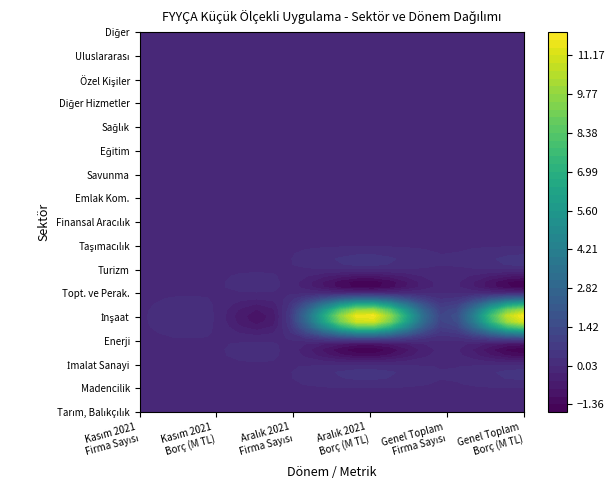

Reading left to right, what are all the values shown in this chart?

Tarım, Balıkçılık, Avcılık ve Ormancılık: 0=0	1=0	2=0	3=0	4=0	5=0
Madencilik ve Taşocakçılığı: 0=0	1=0	2=0	3=0	4=0	5=0
İmalat Sanayi: 0=0	1=0	2=0	3=0	4=0	5=0
Enerji: 0=0	1=0	2=0	3=0	4=0	5=0
İnşaat: 0=0	1=0	2=1	3=12	4=1	5=12
Topt. ve Perak. Tic.: 0=0	1=0	2=0	3=0	4=0	5=0
Turizm: 0=0	1=0	2=0	3=0	4=0	5=0
Taşımacılık, Depolama ve Haberleşme: 0=0	1=0	2=0	3=0	4=0	5=0
Finansal Aracılık: 0=0	1=0	2=0	3=0	4=0	5=0
Emlak Kom., Kiralama: 0=0	1=0	2=0	3=0	4=0	5=0
Savunma ve Kamu Yönetimi: 0=0	1=0	2=0	3=0	4=0	5=0
Eğitim: 0=0	1=0	2=0	3=0	4=0	5=0
Sağlık ve Sosyal Hizmetler: 0=0	1=0	2=0	3=0	4=0	5=0
Diğer Hizmetler: 0=0	1=0	2=0	3=0	4=0	5=0
İşçi Çalıştıran Özel Kişiler: 0=0	1=0	2=0	3=0	4=0	5=0
Uluslararası Örgüt ve Kuruluşlar: 0=0	1=0	2=0	3=0	4=0	5=0
Diğer: 0=0	1=0	2=0	3=0	4=0	5=0